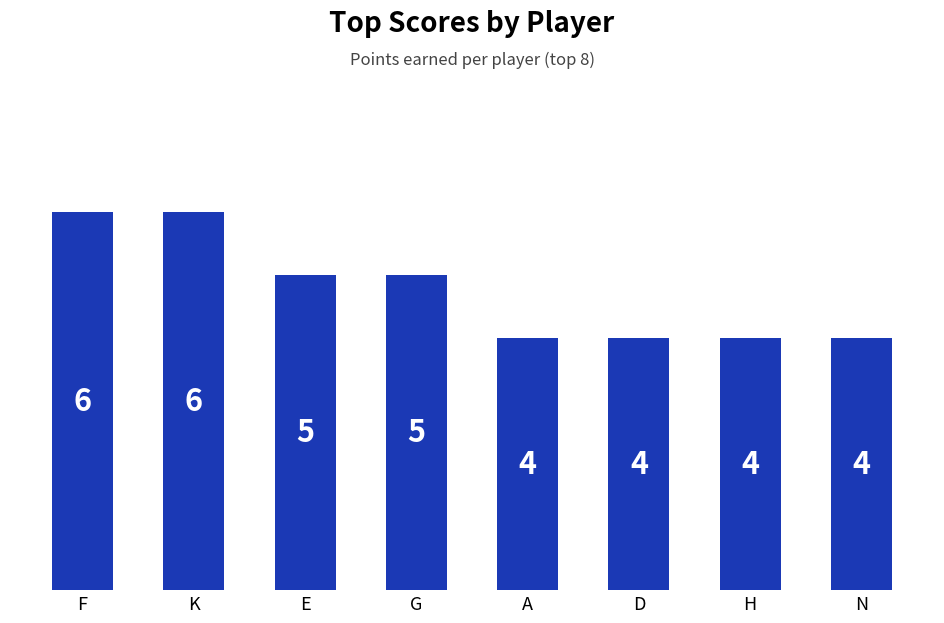

The chart shows a value of 4 at D. True or false?

True